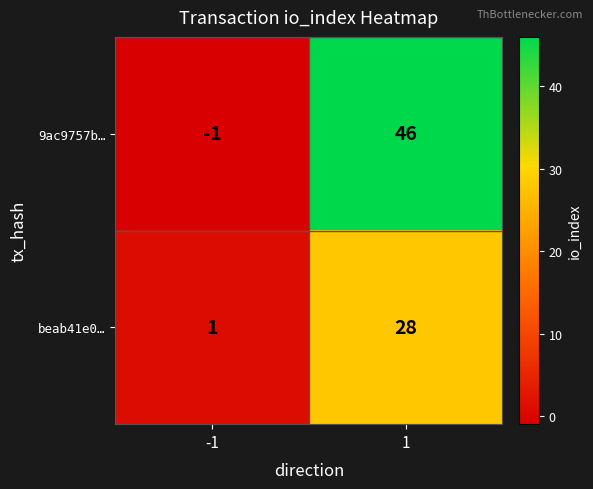

List the series in order of their peak value, lowest first.

beab41e0…, 9ac9757b…